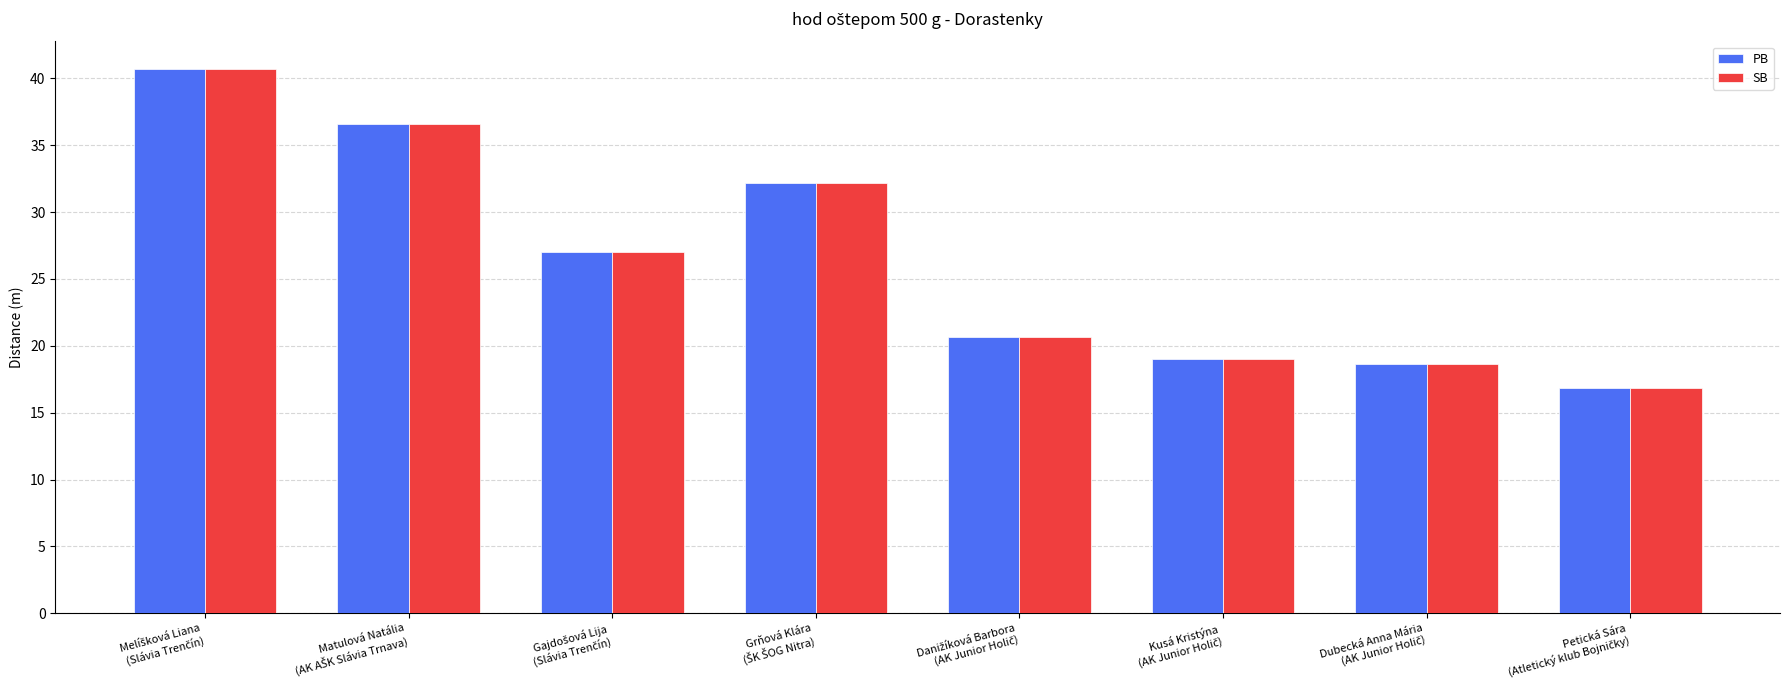

At how many categories does at least one series exceed 23?

4